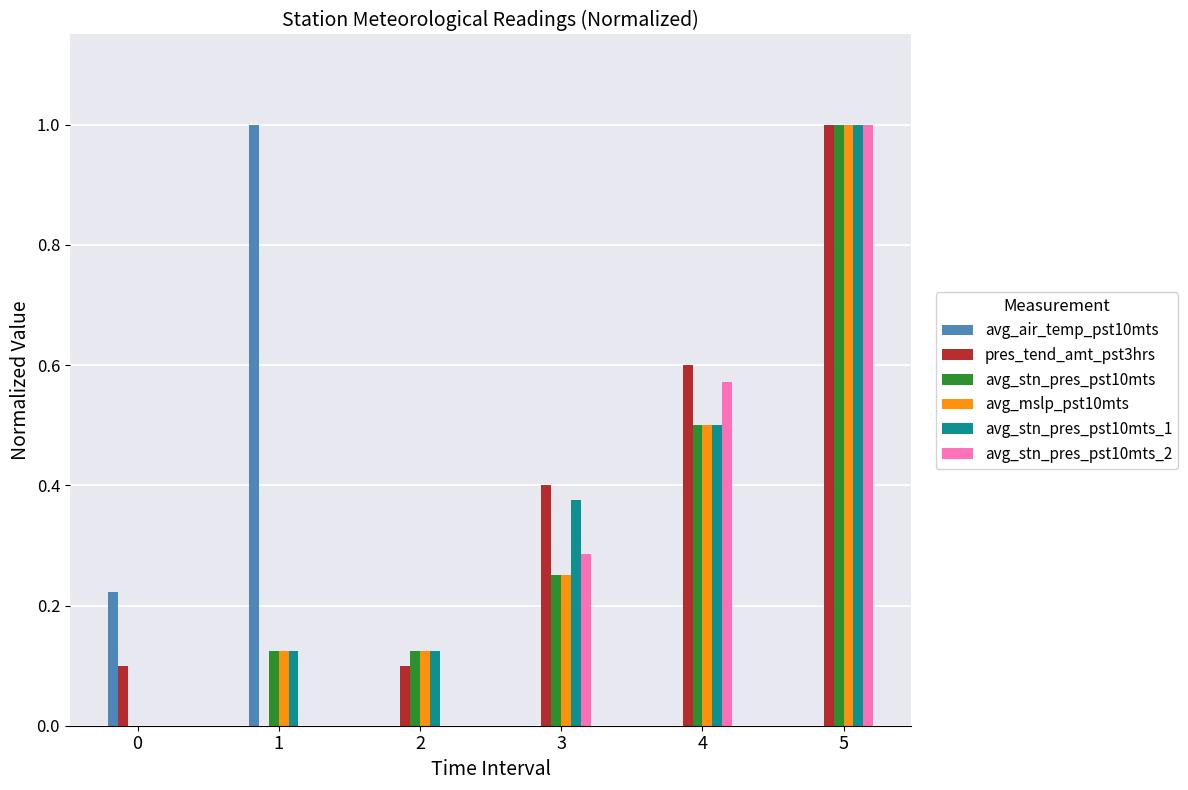

How many values in the avg_stn_pres_pst10mts series exceed 0?

5